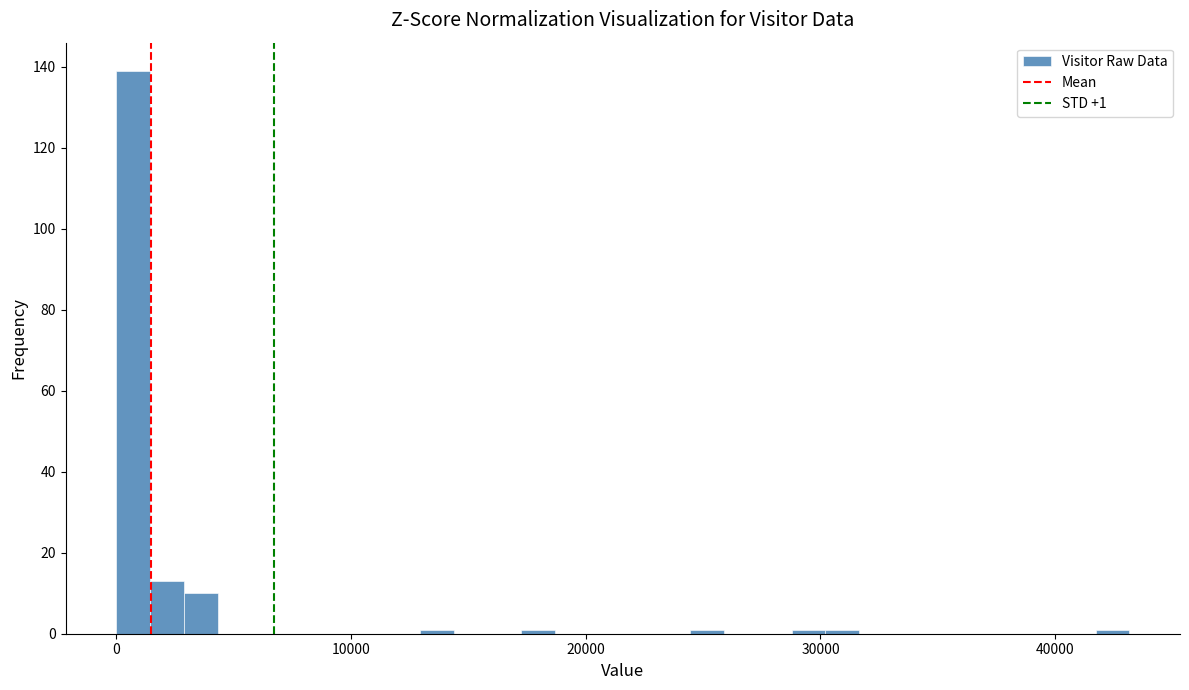

Around what value on the x-axis is the tallest bar? Give the approximate position of its centre, as read against the axis.

1000